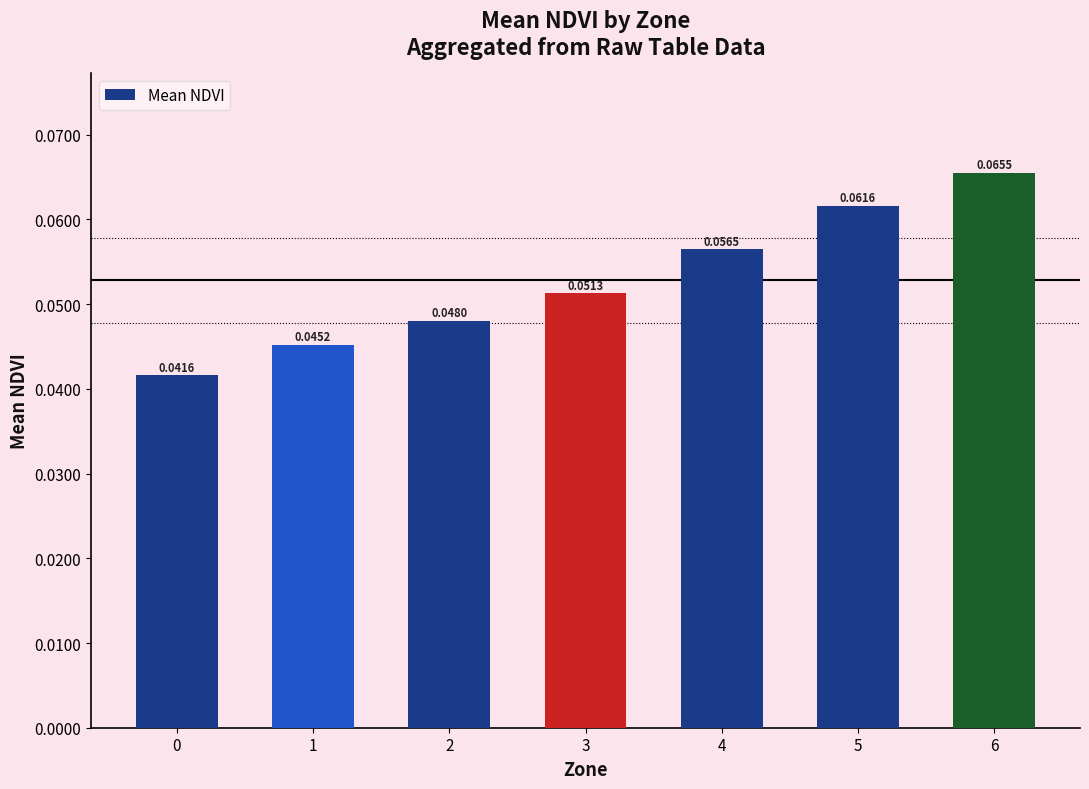

How many bars are there in total?

7